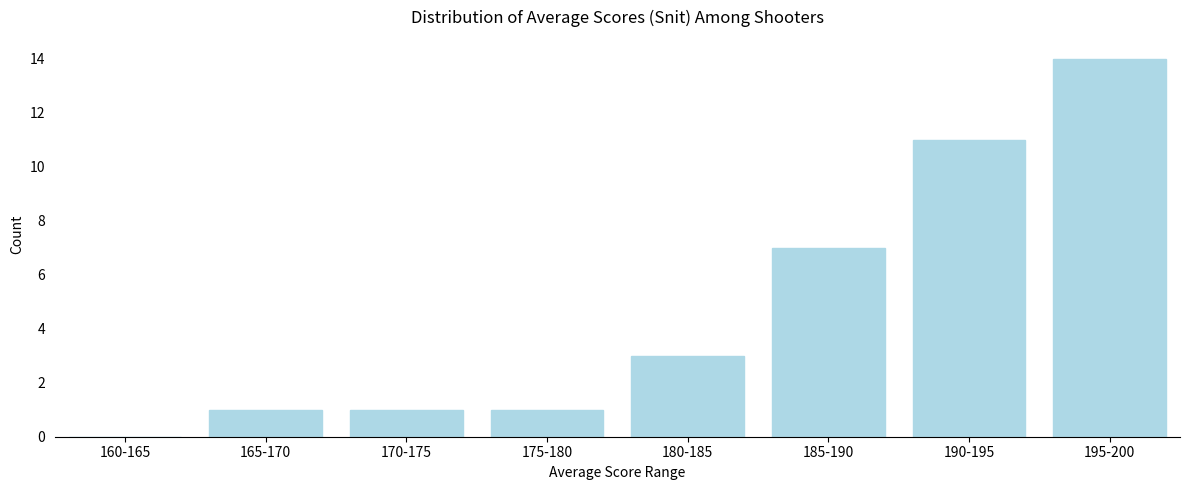

Reading left to right, transcribe all the data shown in this chart.

160-165=0	165-170=1	170-175=1	175-180=1	180-185=3	185-190=7	190-195=11	195-200=14